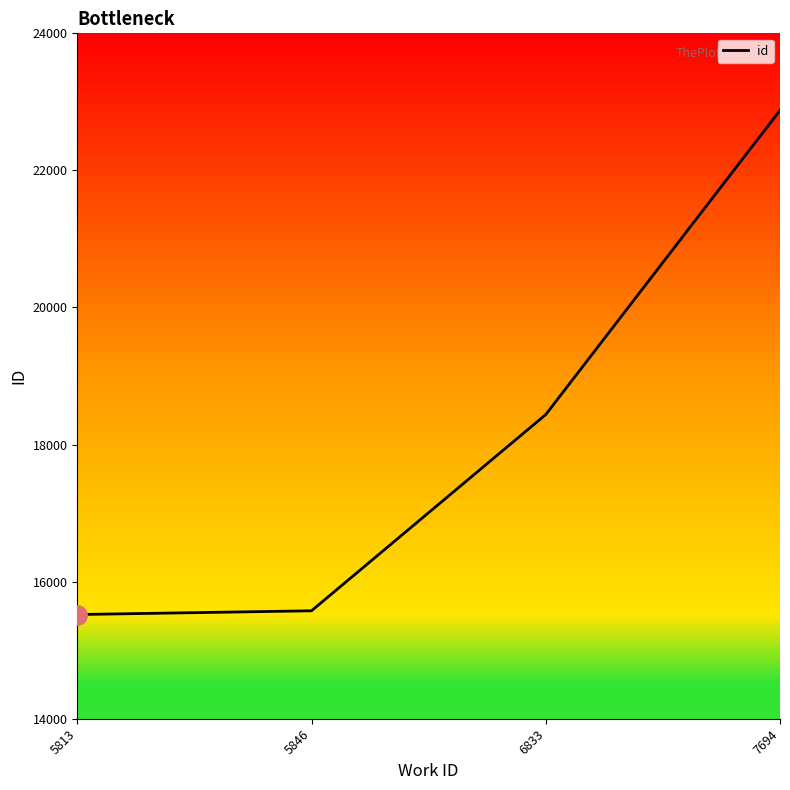

True or false: the data has more than 0 interior local peaks.

False